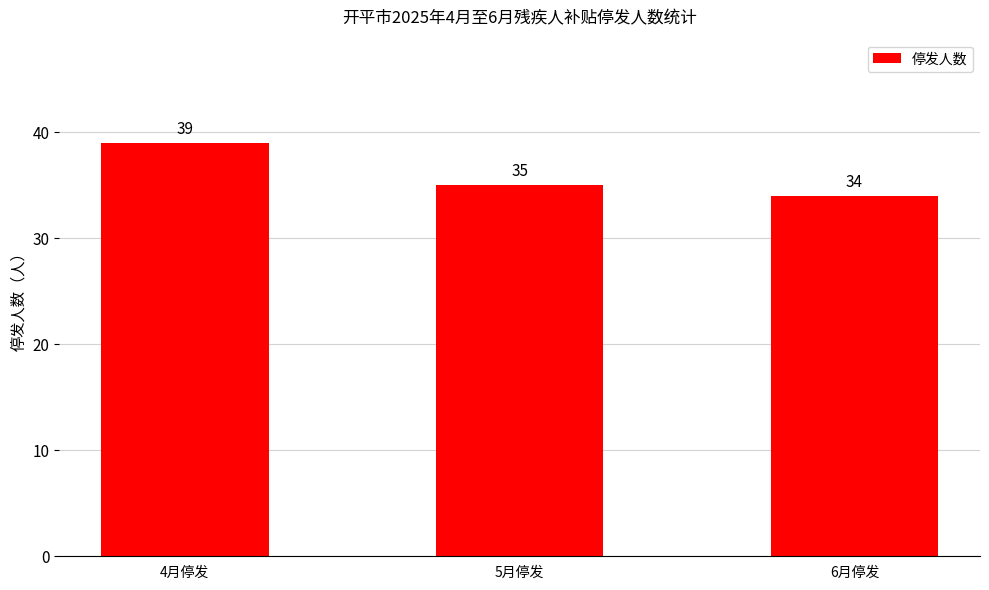

Which has a higher value, 5月停发 or 4月停发?

4月停发